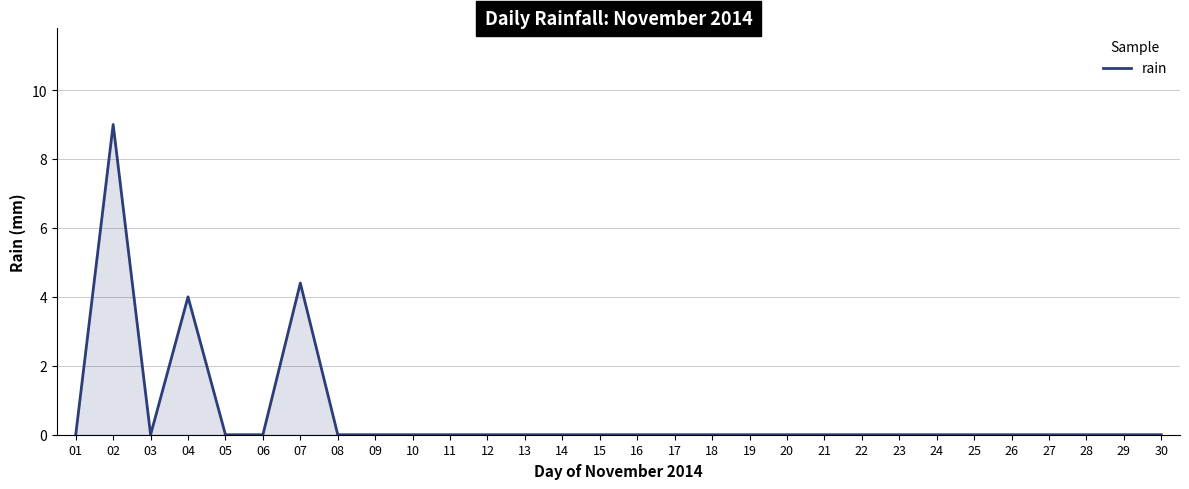

What is the change in value from 04 to 17?

-4.0